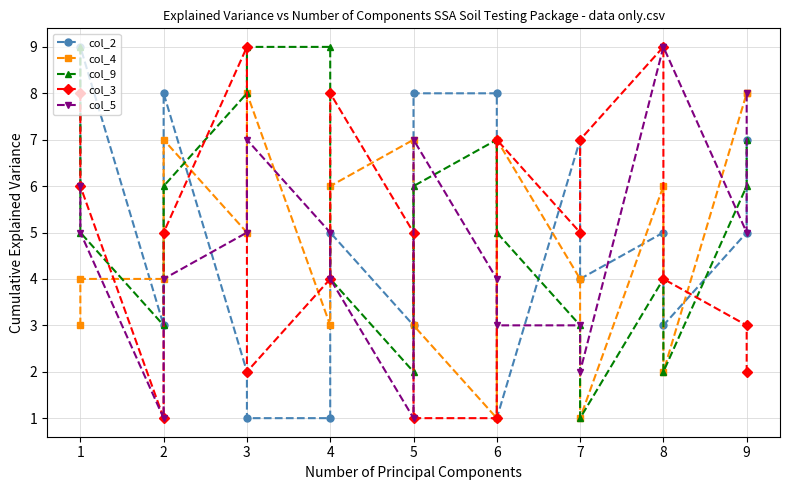

Does the chart display data point markers on the line(s)?

Yes